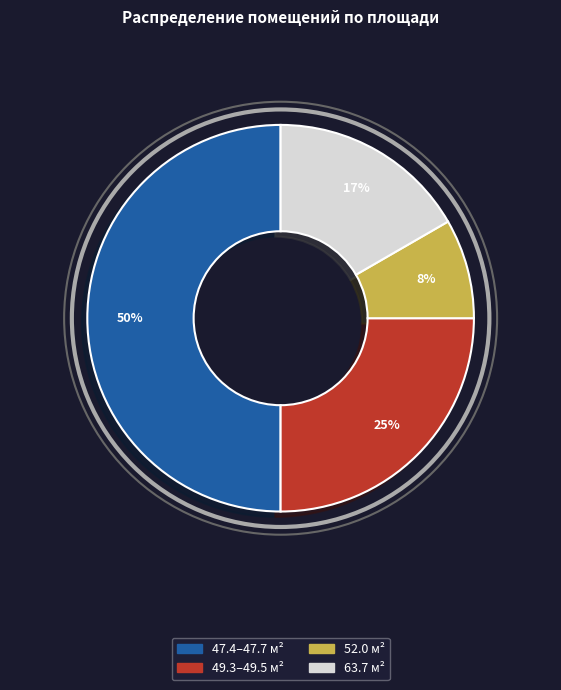

To the nearest percent, what is the average slice percentage?

25%